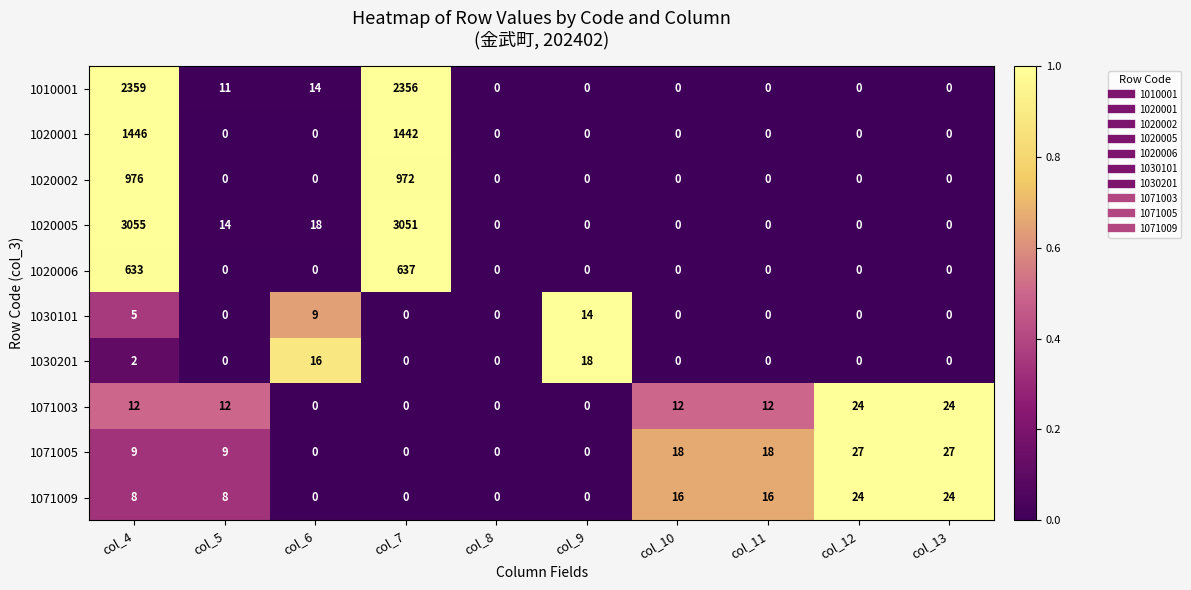

Is it true that 1010001 equals 0 at col_13?

True